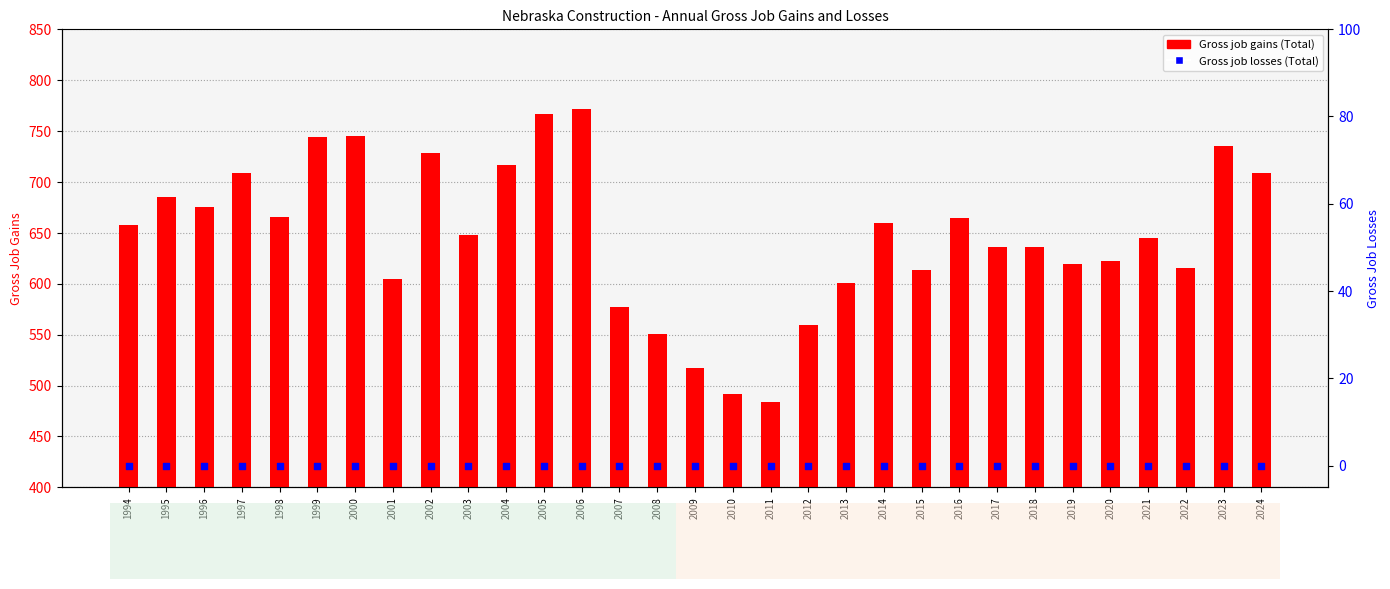

At how many categories does at least one series exceed 406?

31